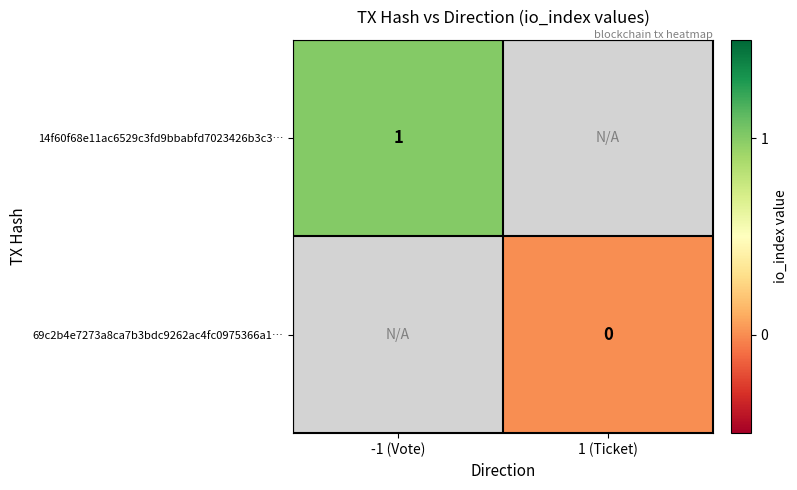

True or false: 14f60f68e11ac6529c3fd9bbabfd7023426b3c3… has a value of 1 at -1 (Vote).

True